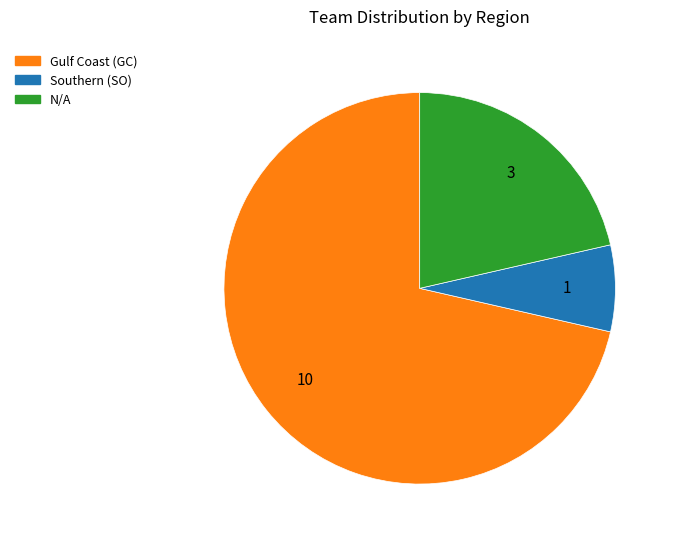

What is the ratio of the value at Southern (SO) to the value at N/A?

0.3